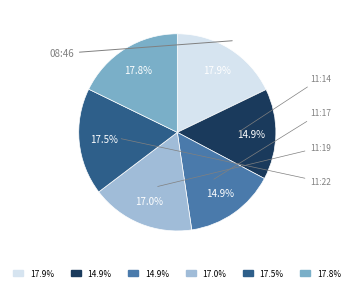

Count the number of slices in the pie.

6